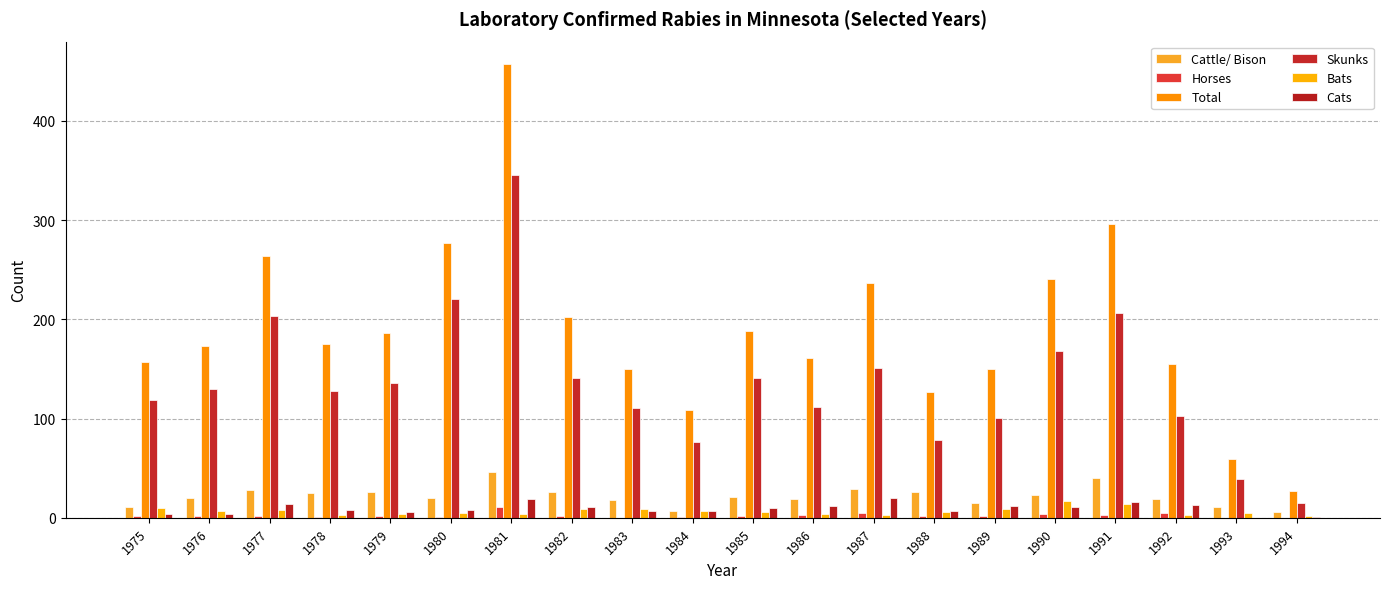

What is the sum of the Cattle/ Bison values at 1994 and 1980?

26